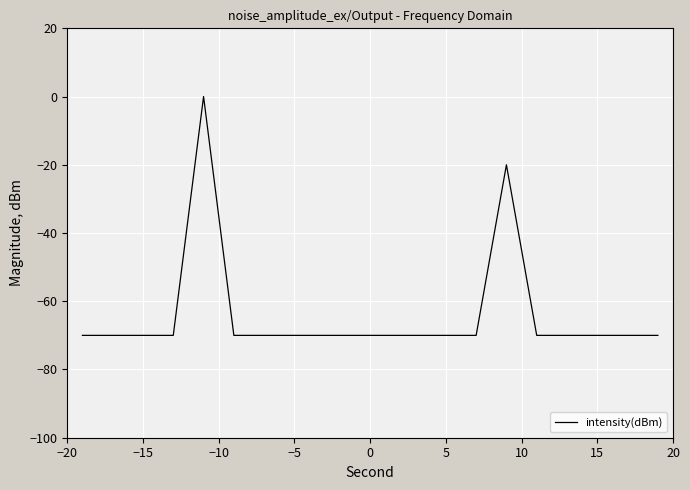

How many lines are shown in the chart?

1